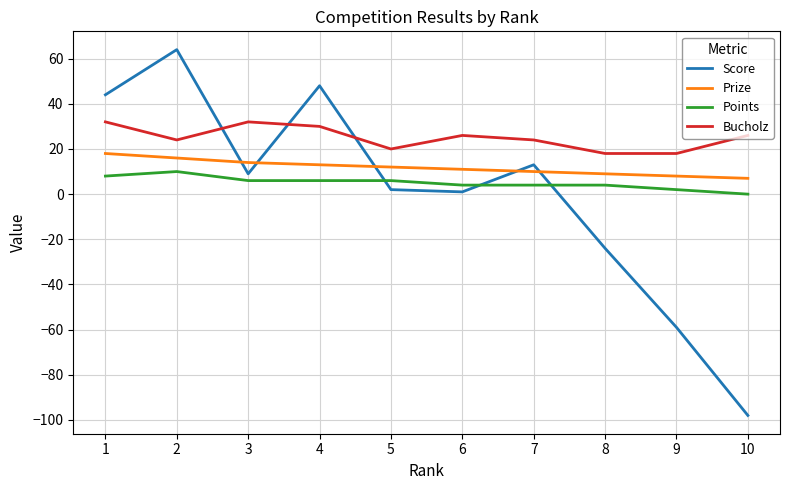

After their last crossing, which series has the higher values: Bucholz or Score?

Bucholz